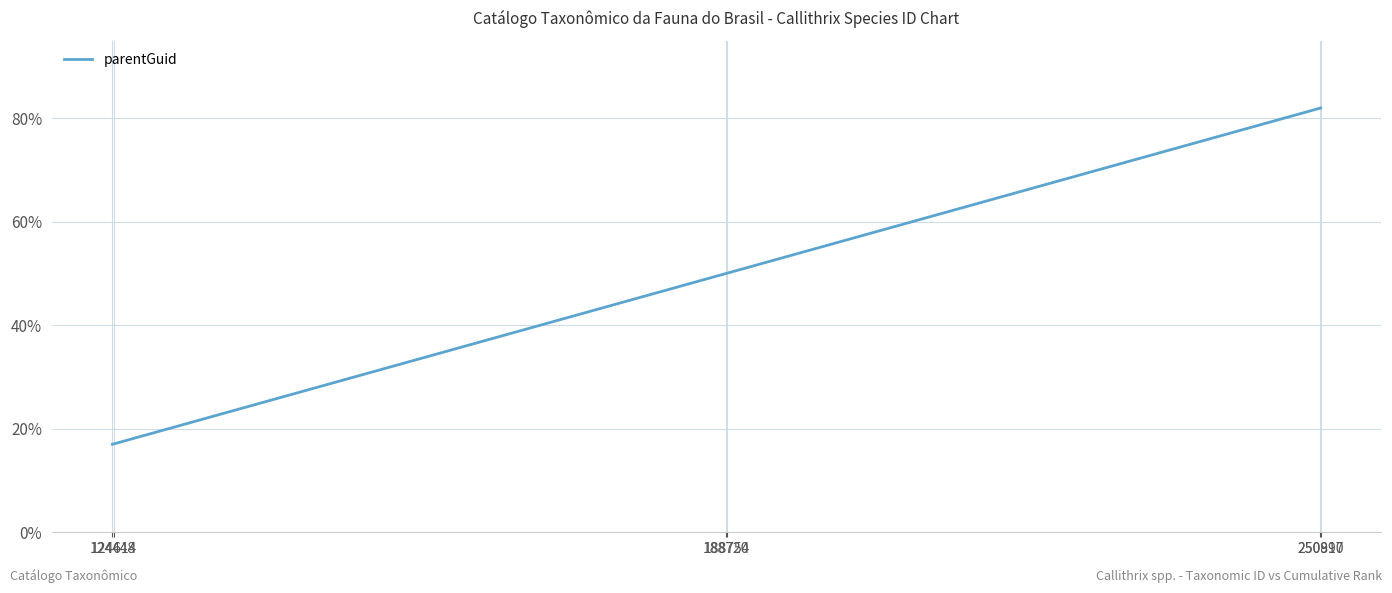

What is the greatest value displayed?

82.0